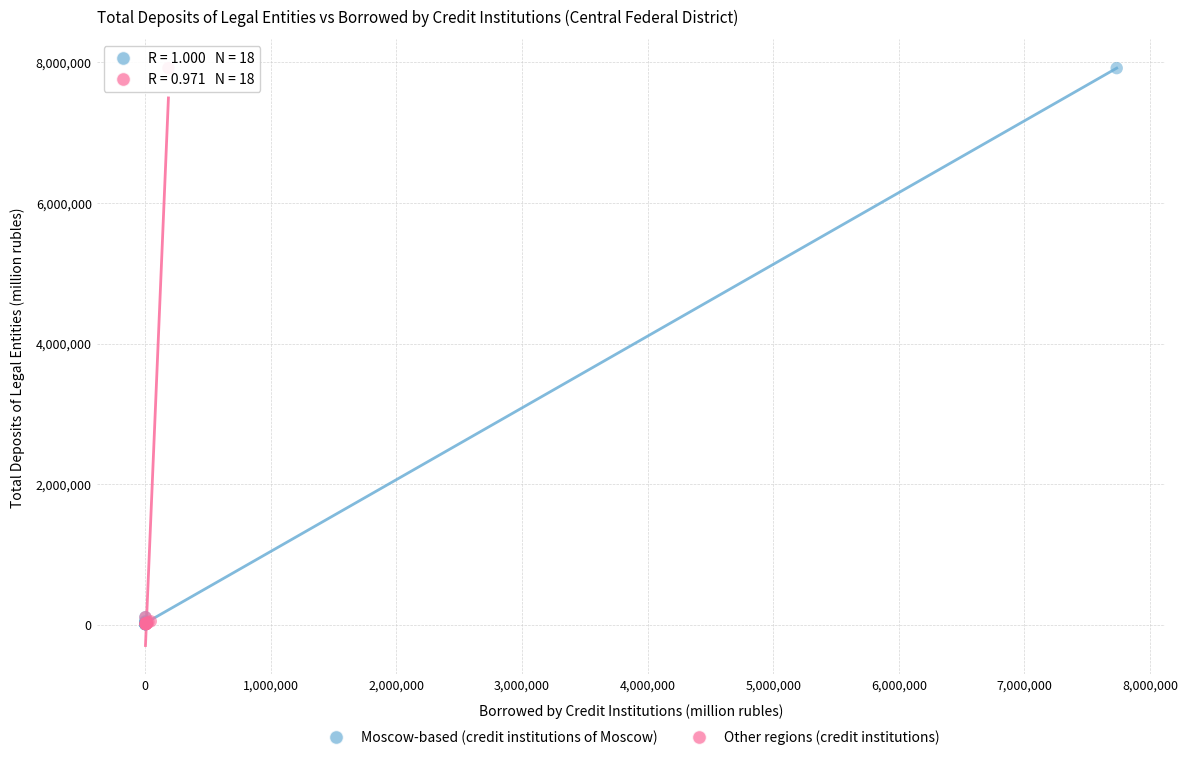

What are all the series names shown in the legend?

Moscow-based (credit institutions of Moscow), Other regions (credit institutions)